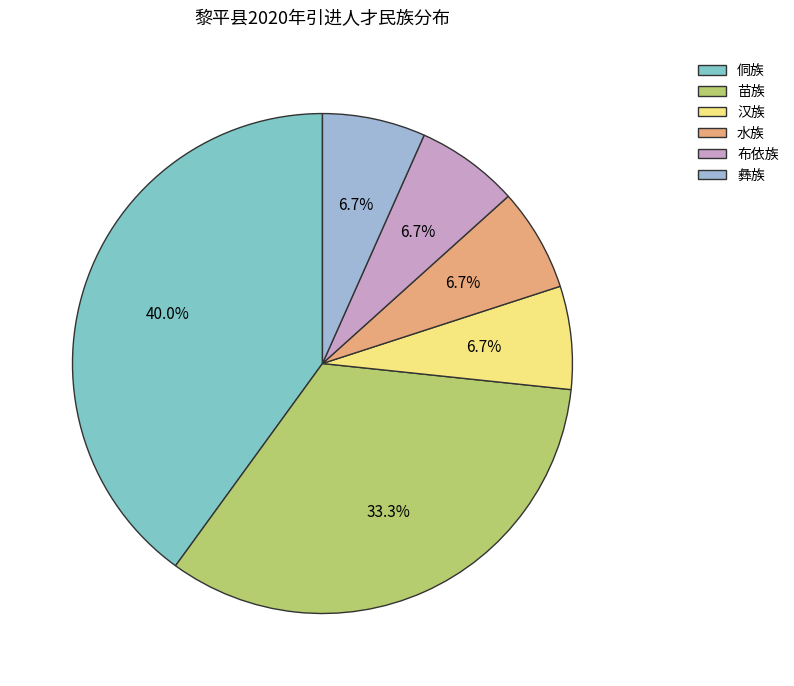

Count the number of slices in the pie.

6